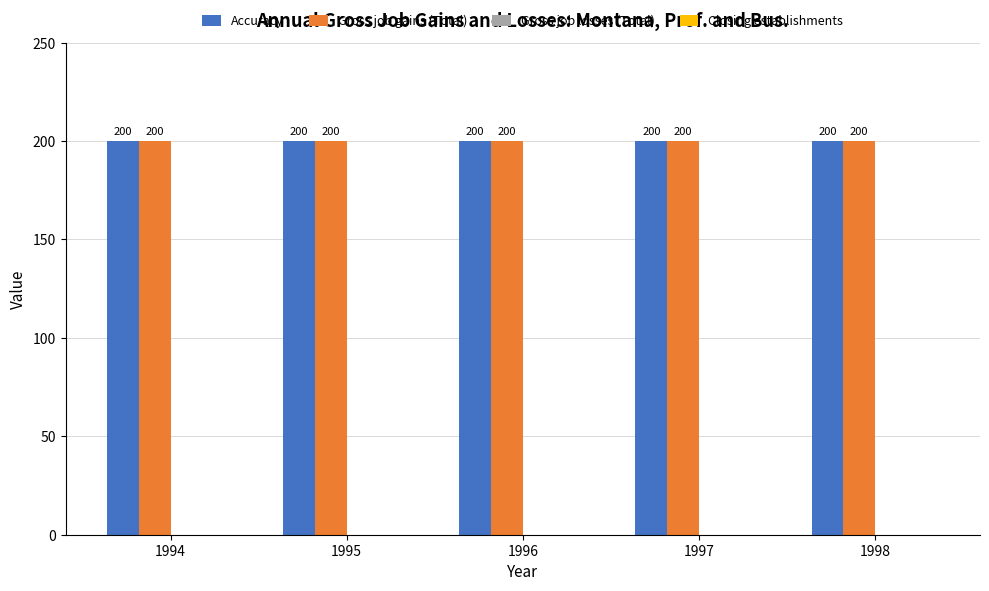

At which category is the sum across all series the highest?

1994